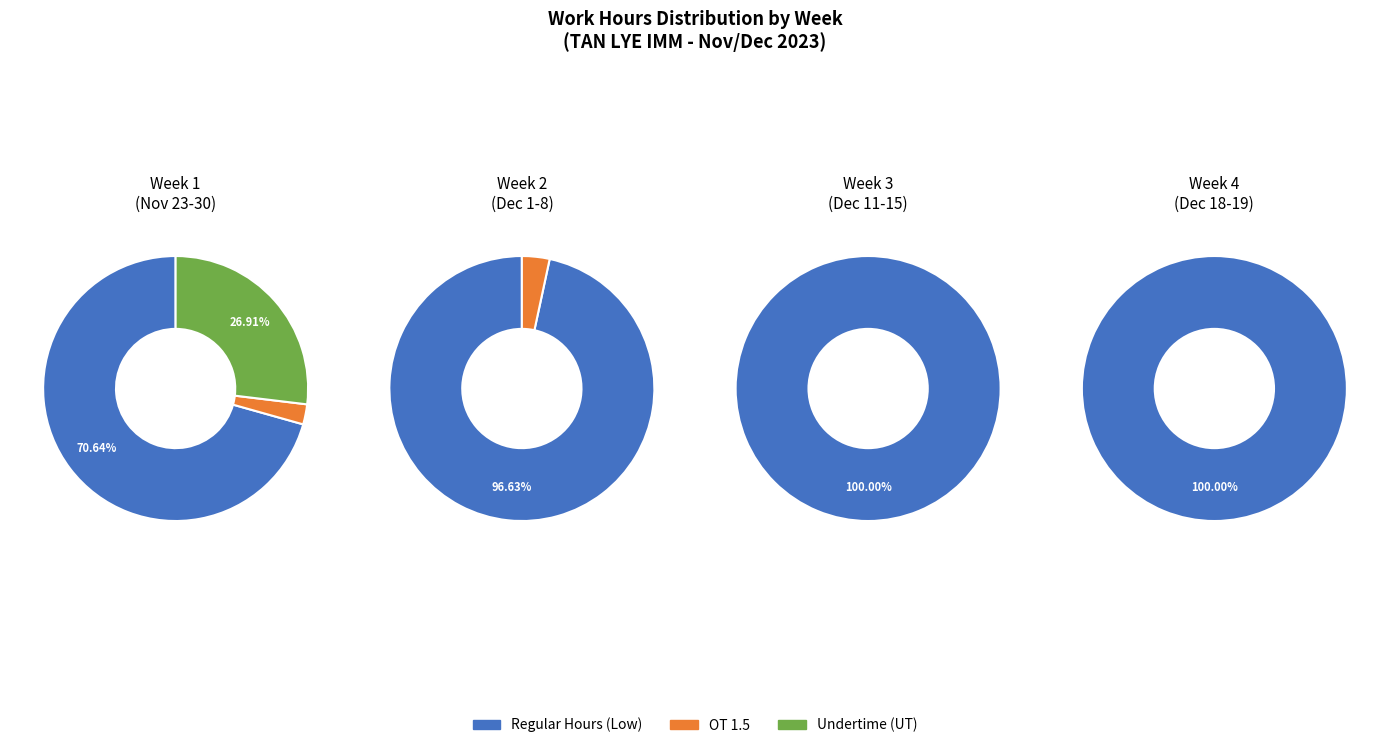

Which series has the largest range (max minus min)?

Regular Hours (Low)